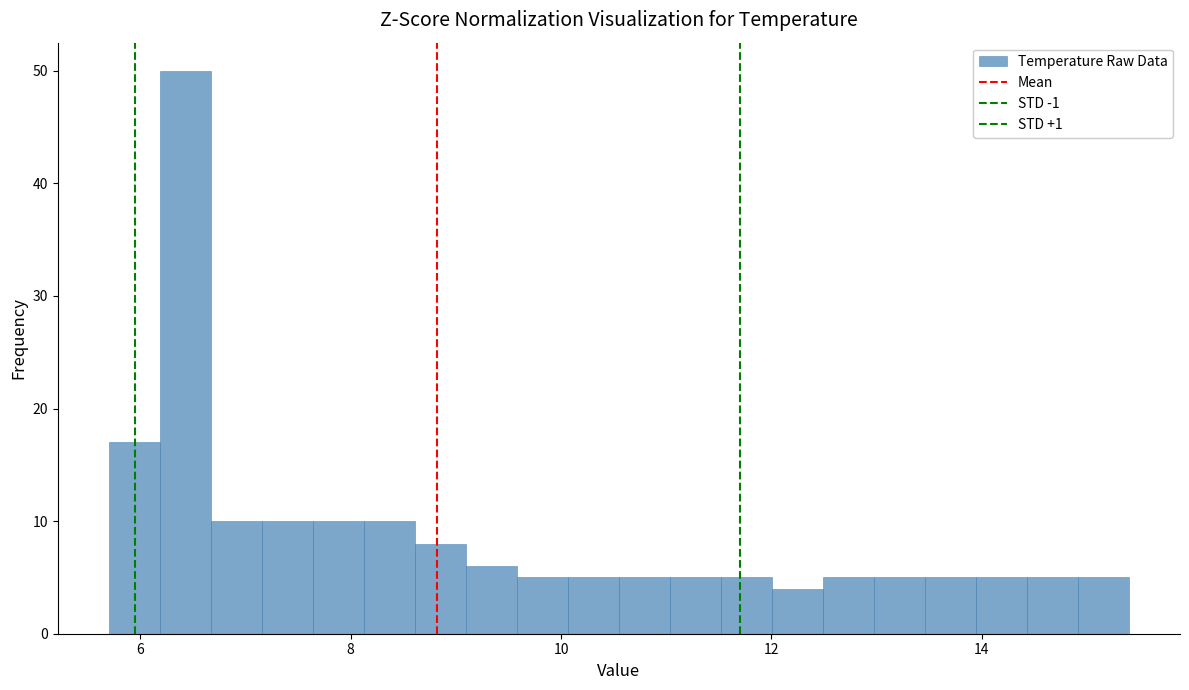

Around what value on the x-axis is the tallest bar? Give the approximate position of its centre, as read against the axis.

6.4